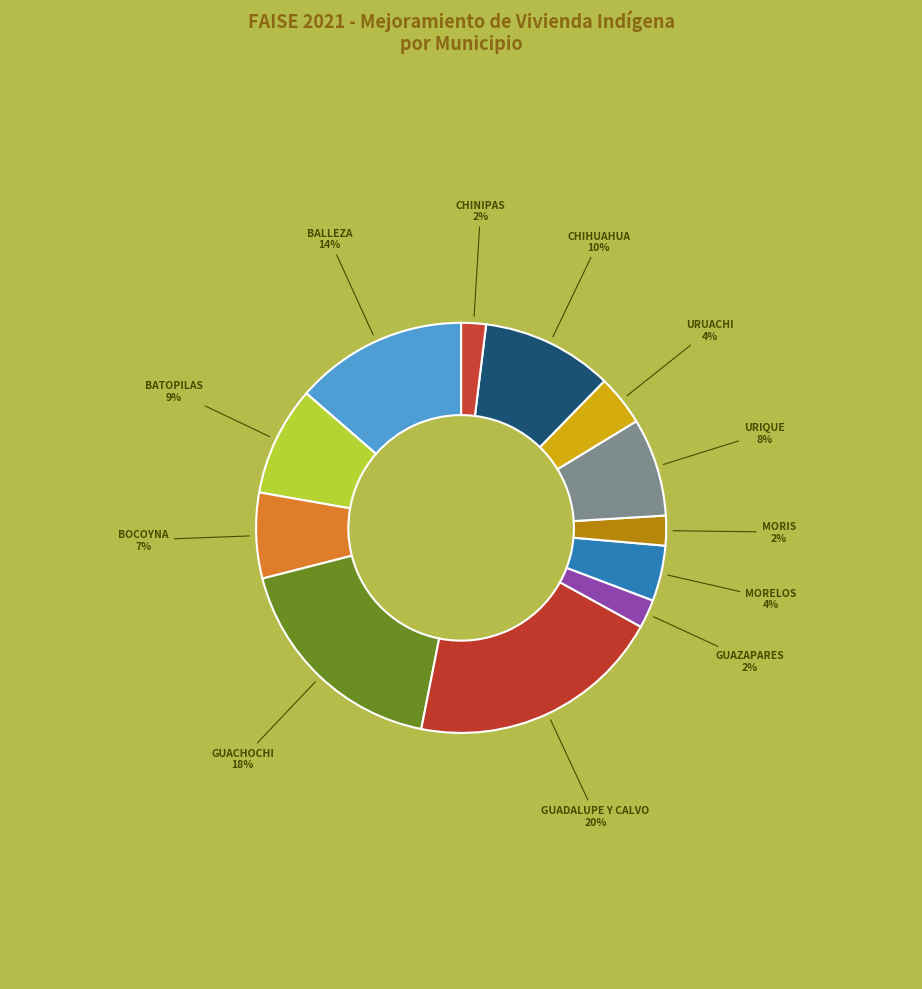

How many segments does this pie chart have?

12